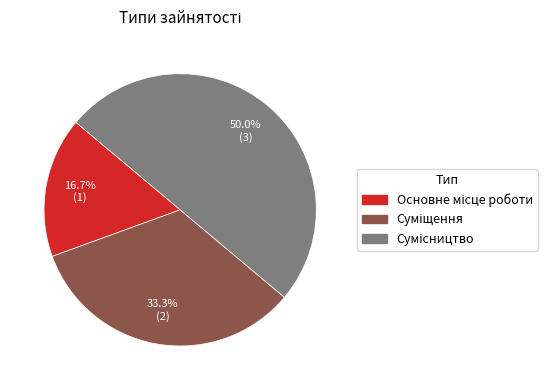

What percentage is the Суміщення slice, to the nearest percent?

33%